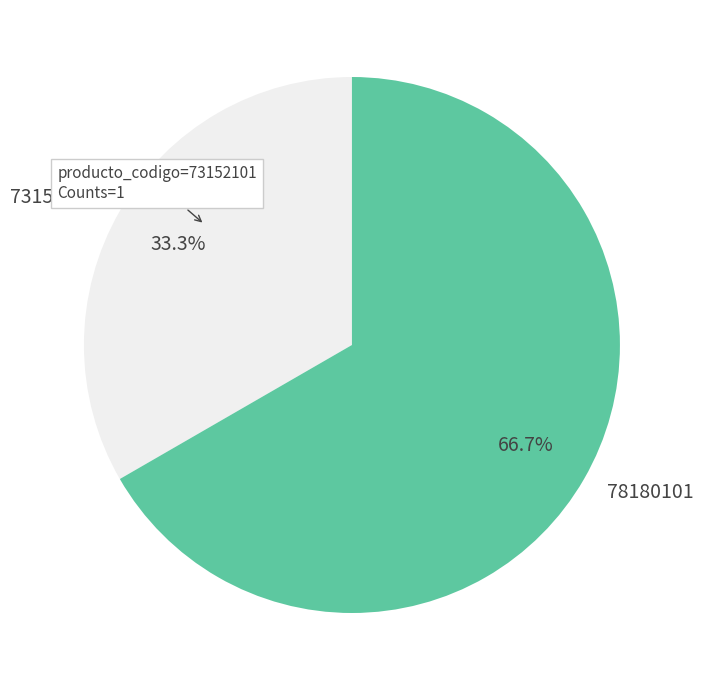

Does 73152101 account for over 50% of the chart?

No